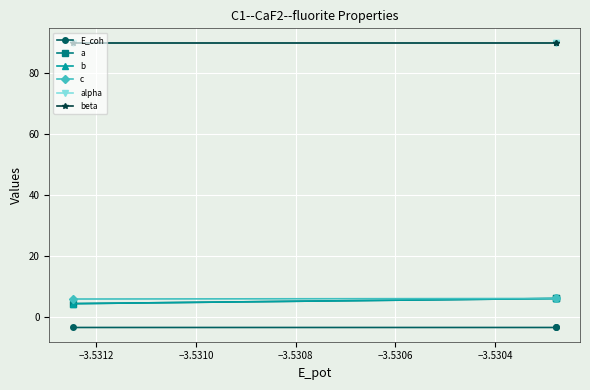

Is this an area chart (filled region under the line)?

No